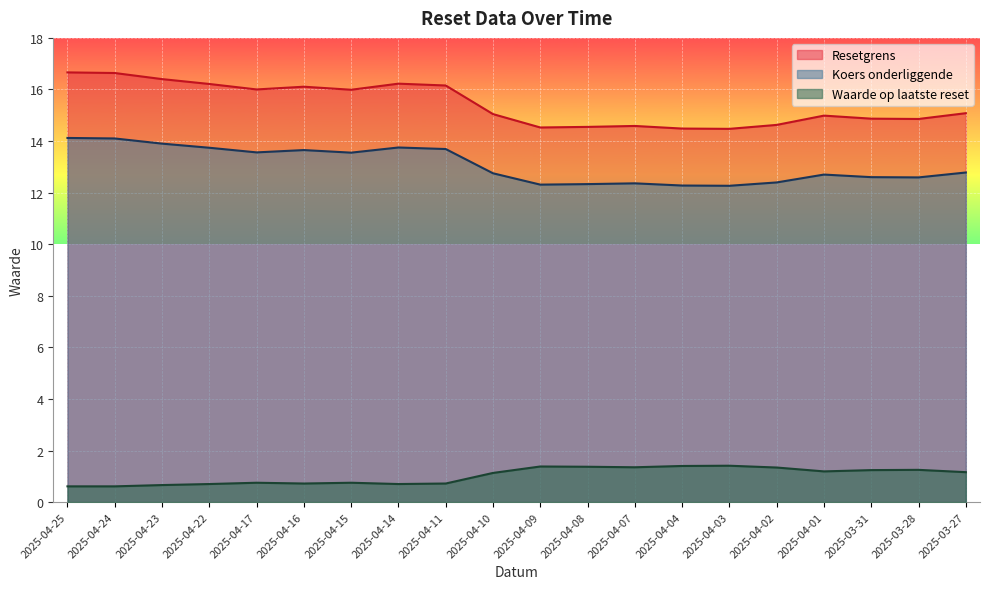

What is the total value across all series at 2025-04-23?

31.0